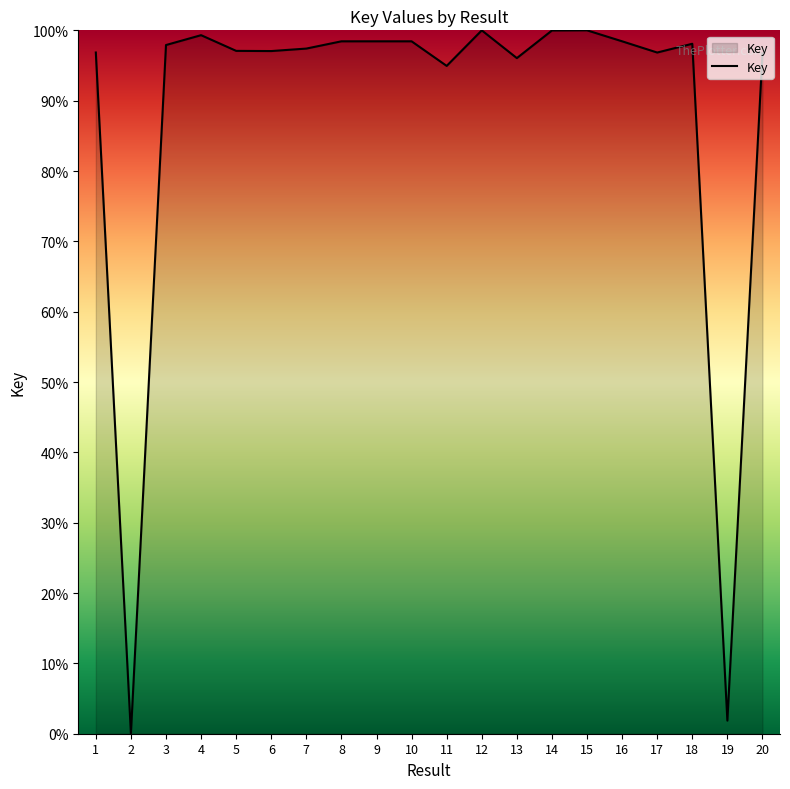

Is it true that the value at 8 is 98.4?

True